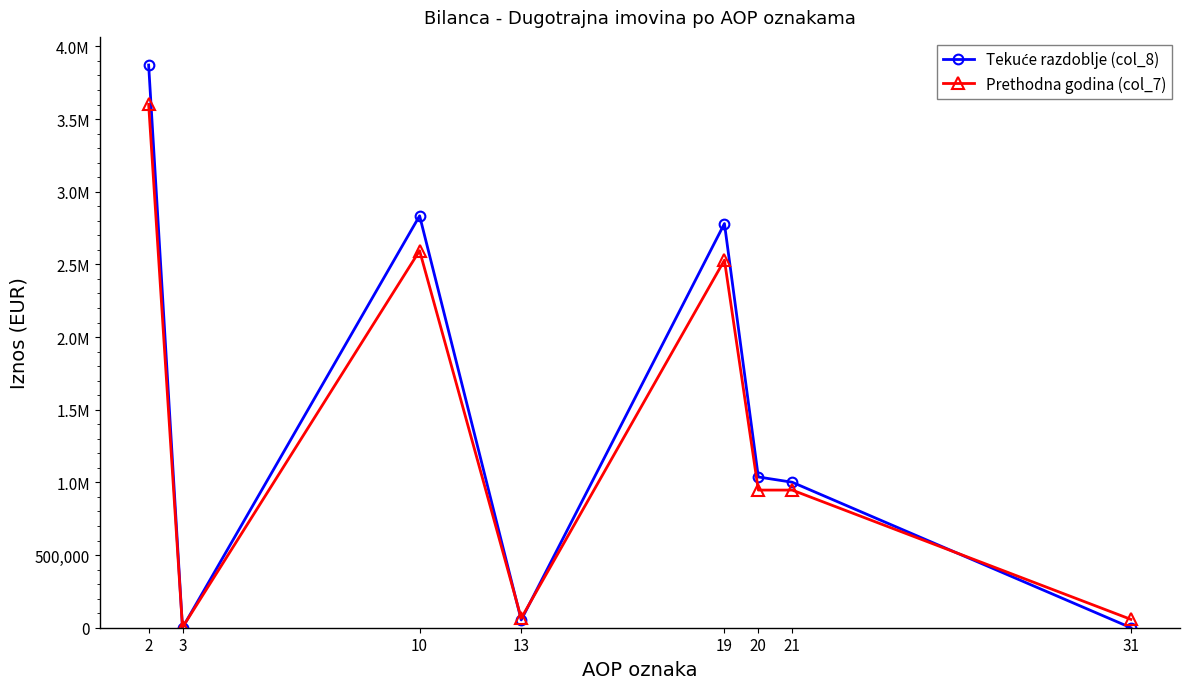

Is this an area chart (filled region under the line)?

No